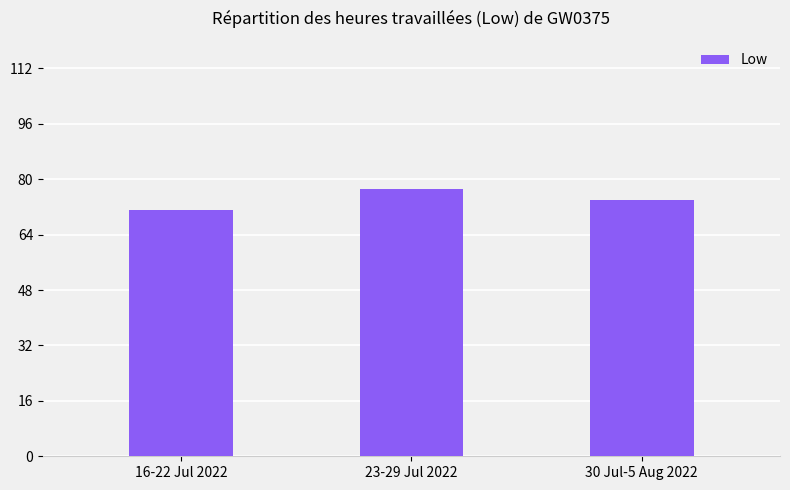

What is the change in value from 16-22 Jul 2022 to 30 Jul-5 Aug 2022?

+2.7